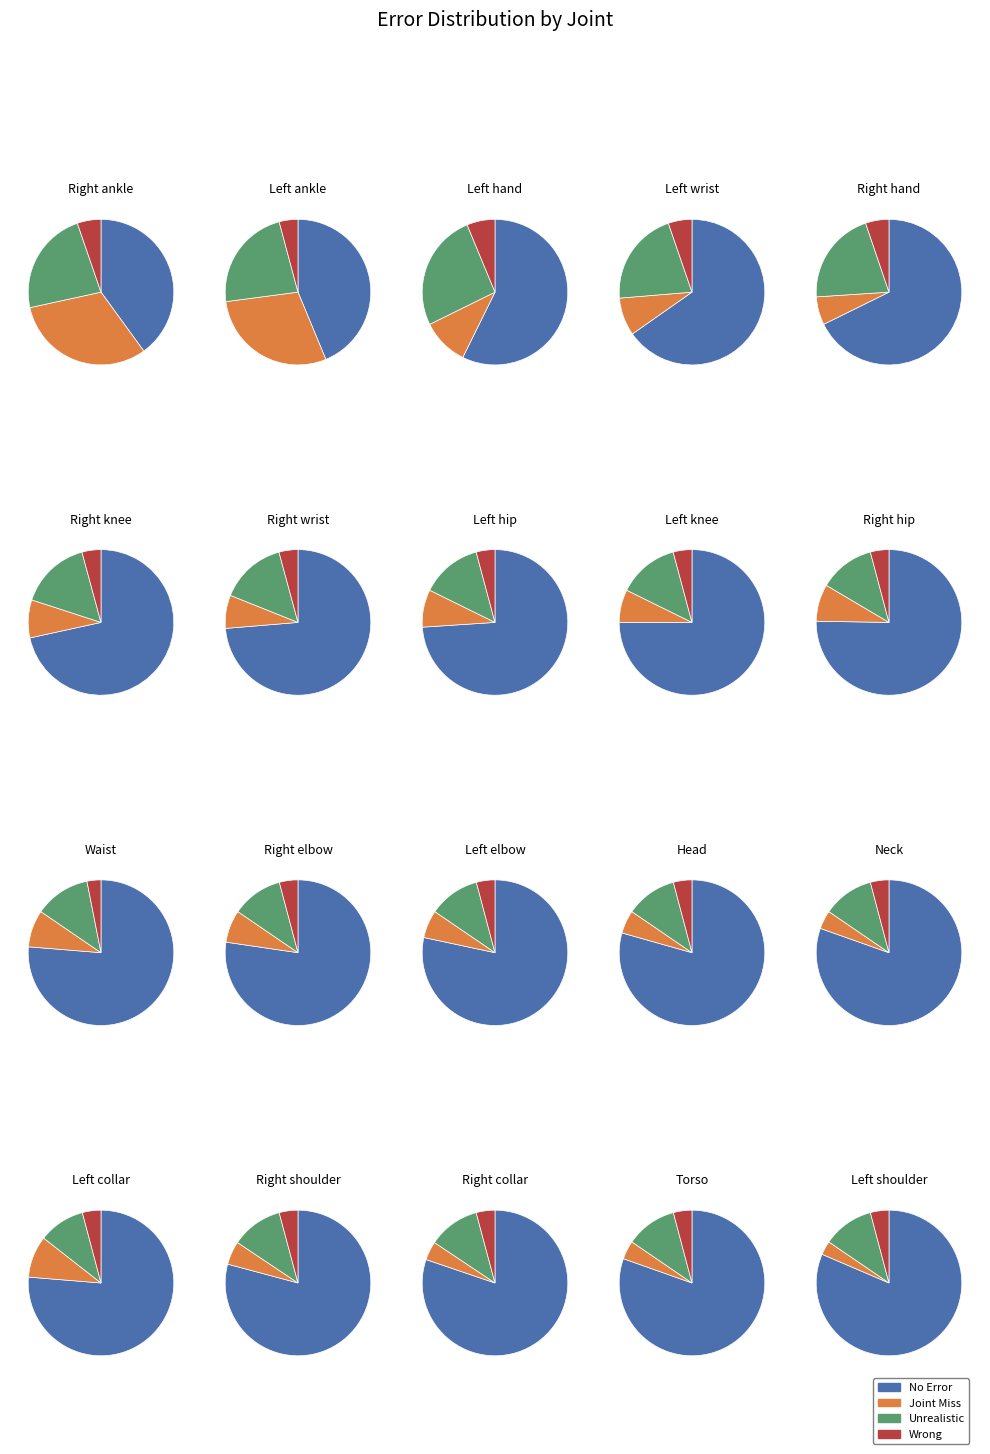

Rank the categories by No Error value from lowest to highest.

0, 1, 2, 3, 4, 5, 6, 7, 8, 9, 10, 15, 11, 12, 16, 13, 17, 14, 18, 19